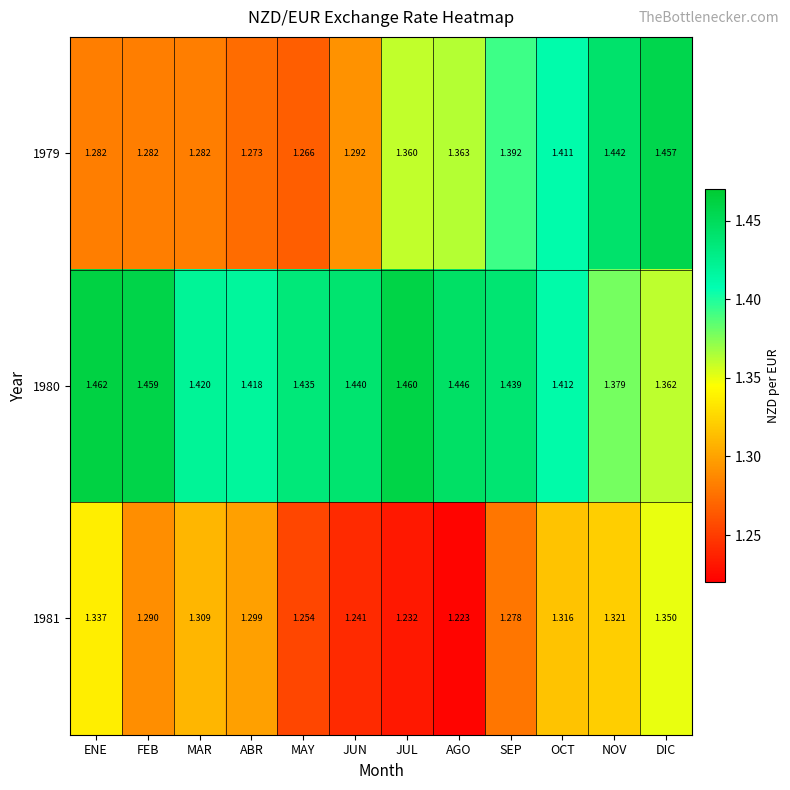

List the series in order of their overall mean, lowest first.

1981, 1979, 1980